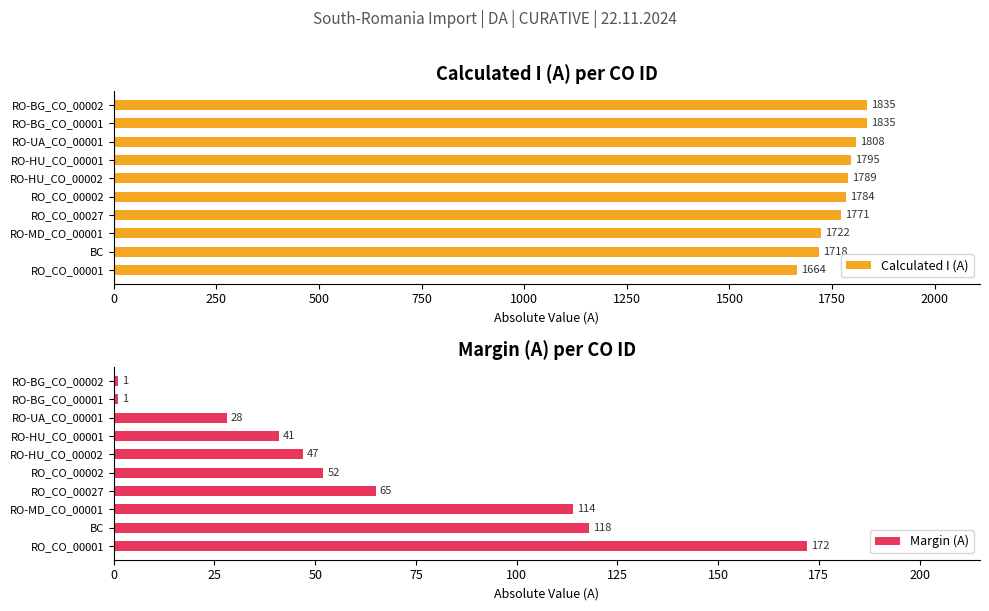

True or false: Margin (A) has a value of 52 at RO_CO_00002.

True